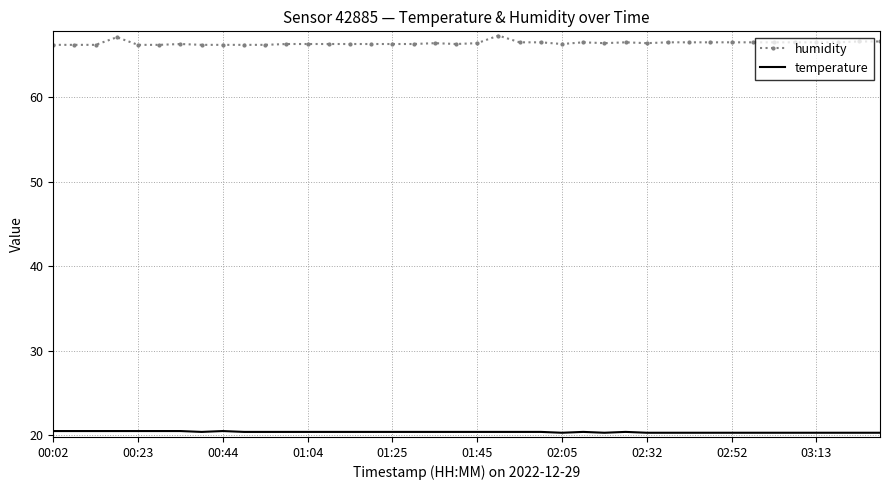

Which series has the largest total across all categories?

humidity